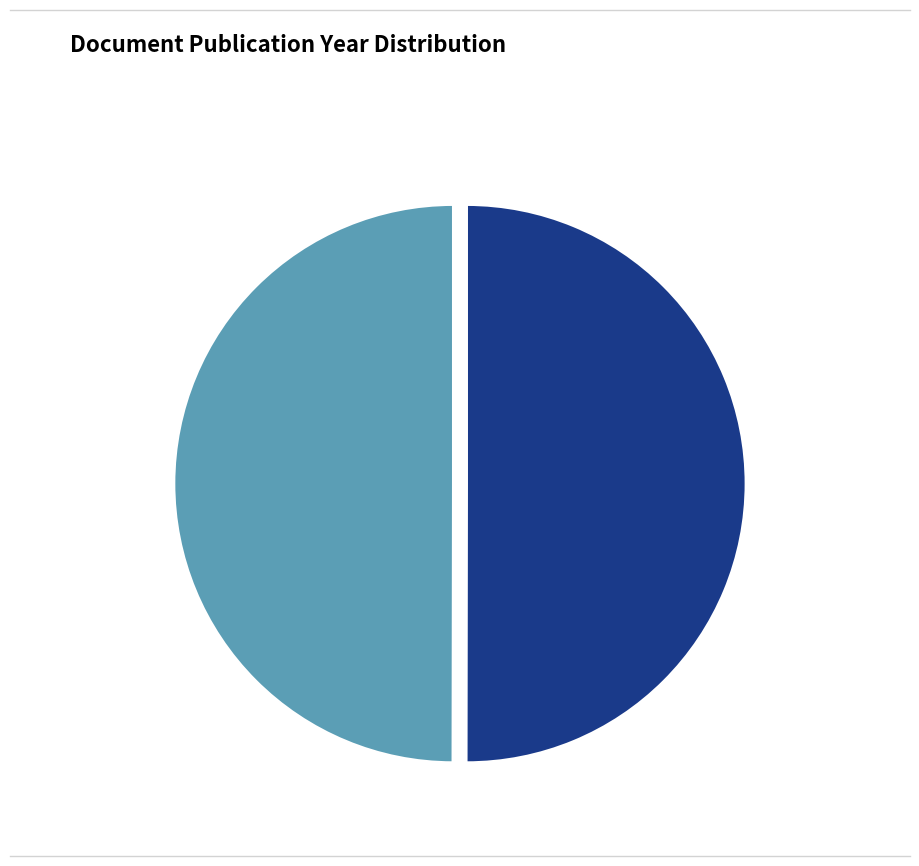

What is the ratio of the value at OPUS4-5278 to the value at OPUS4-5785?

1.0